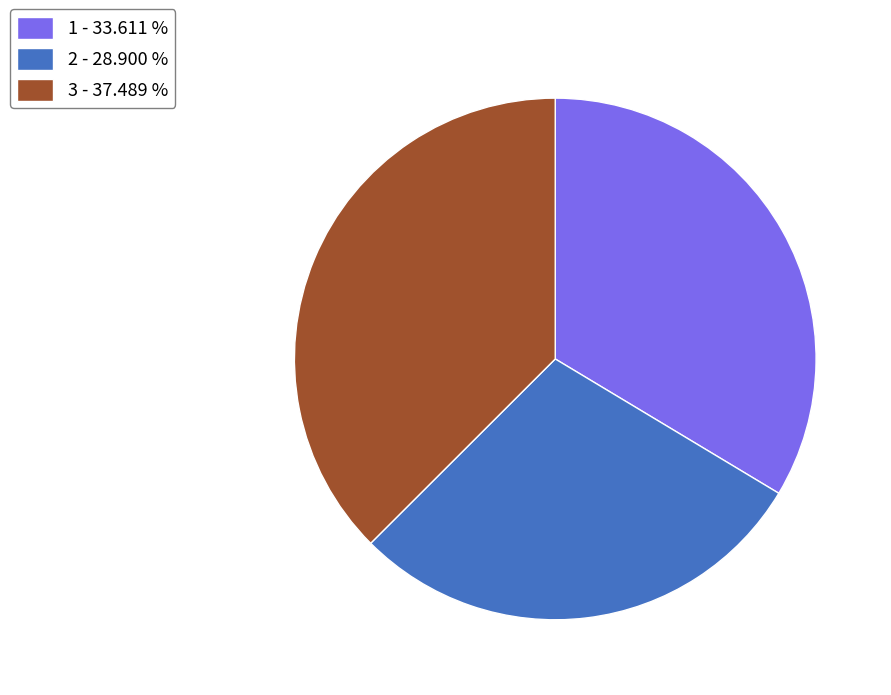

How many slices are in this pie chart?

3